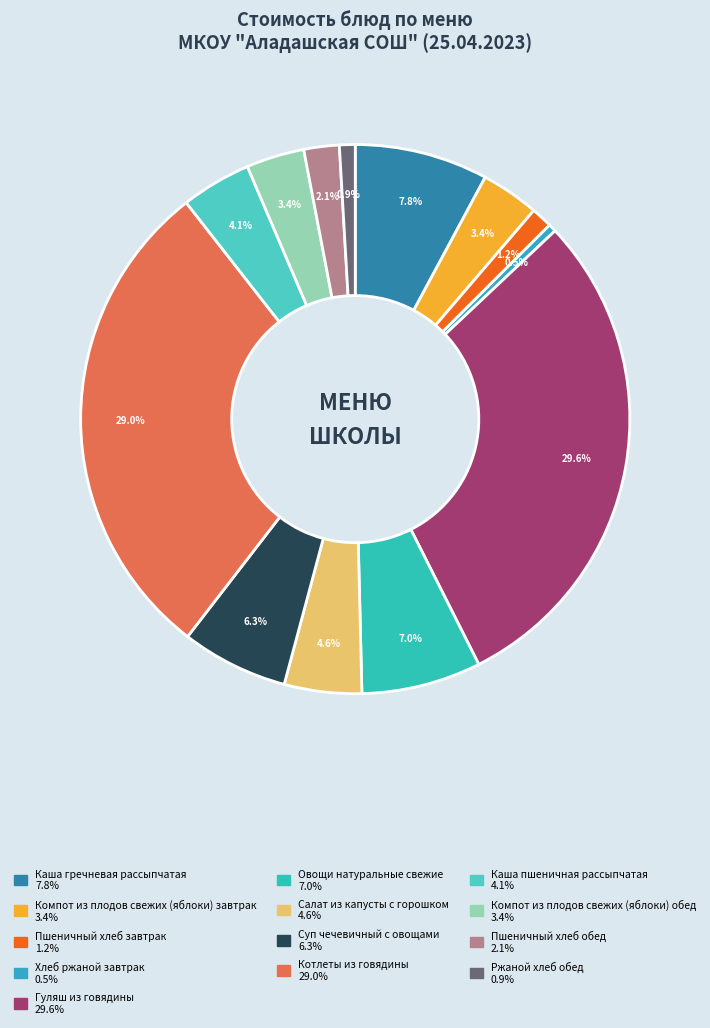

How many slices are in this pie chart?

13